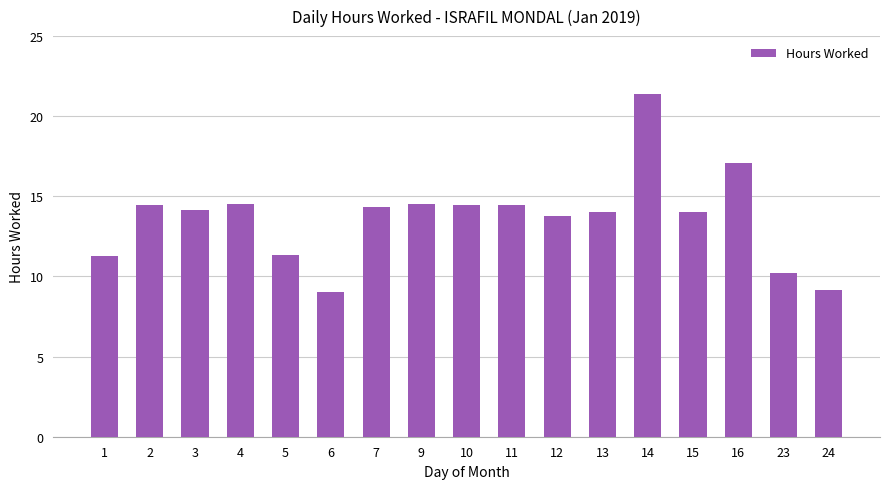

Is it true that the value at 7 is 14.4?

True